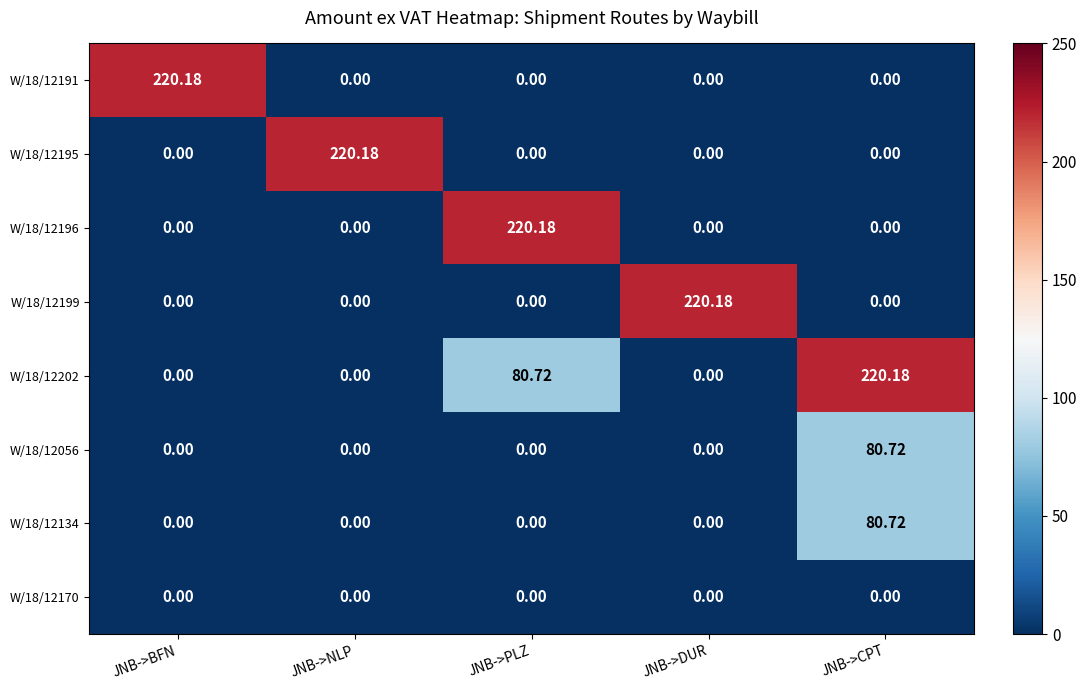

At which label does W/18/12199 reach its peak?

JNB->DUR